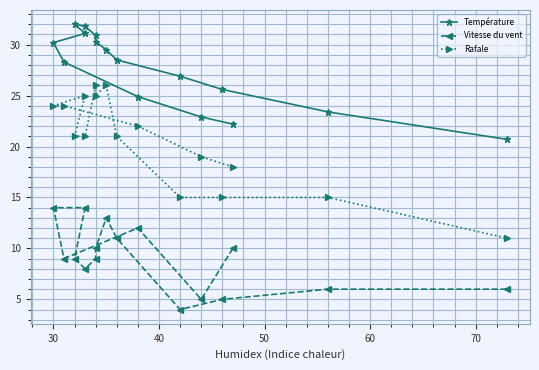

What is the minimum value for Température?

20.7